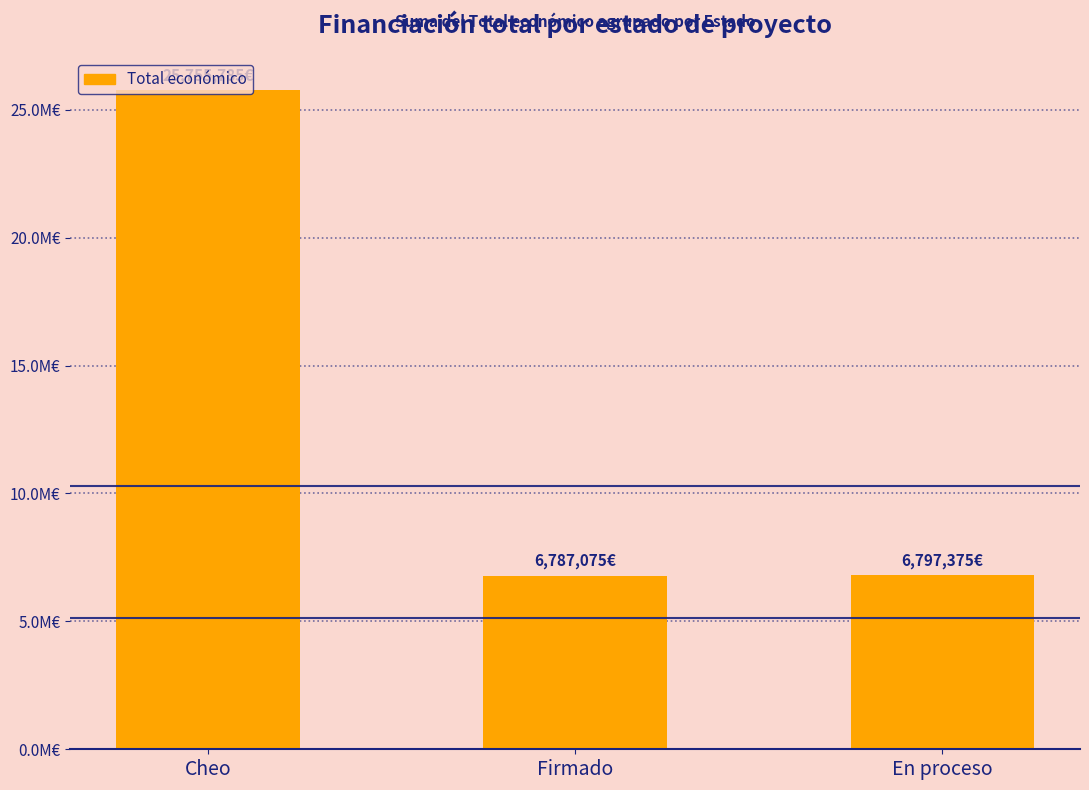

At which label is the value closest to 16271430?

En proceso